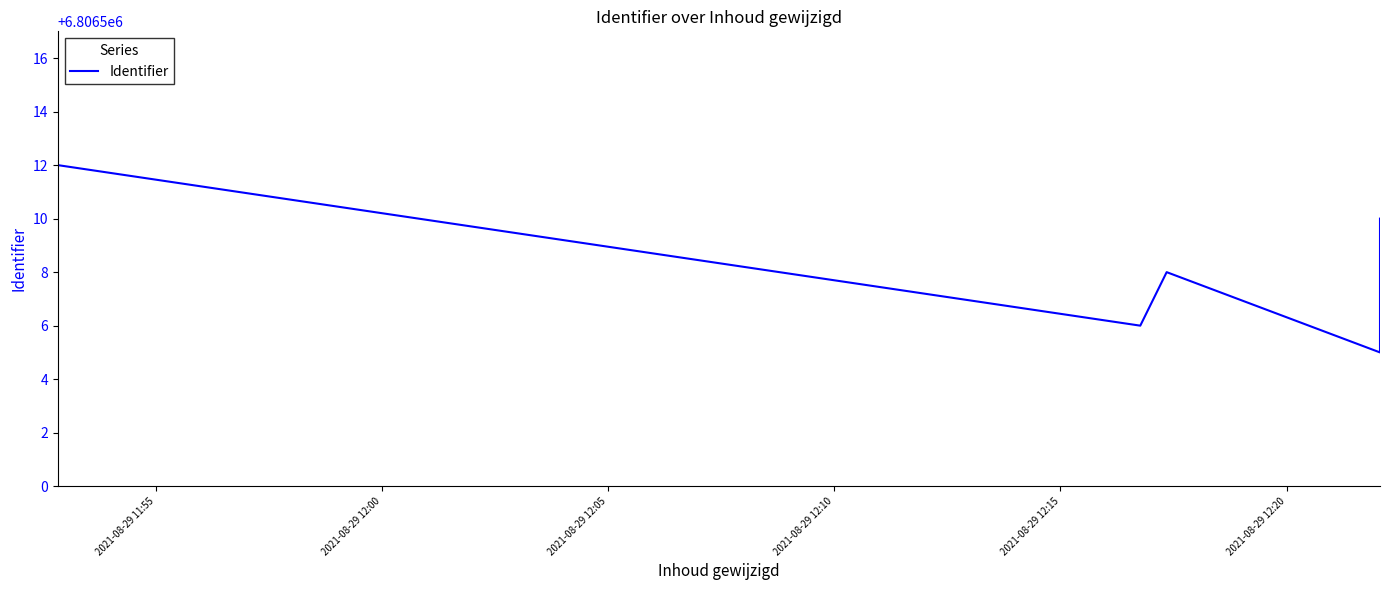

The chart shows a value of 11158793 at 2021-08-29 12:10. True or false?

False